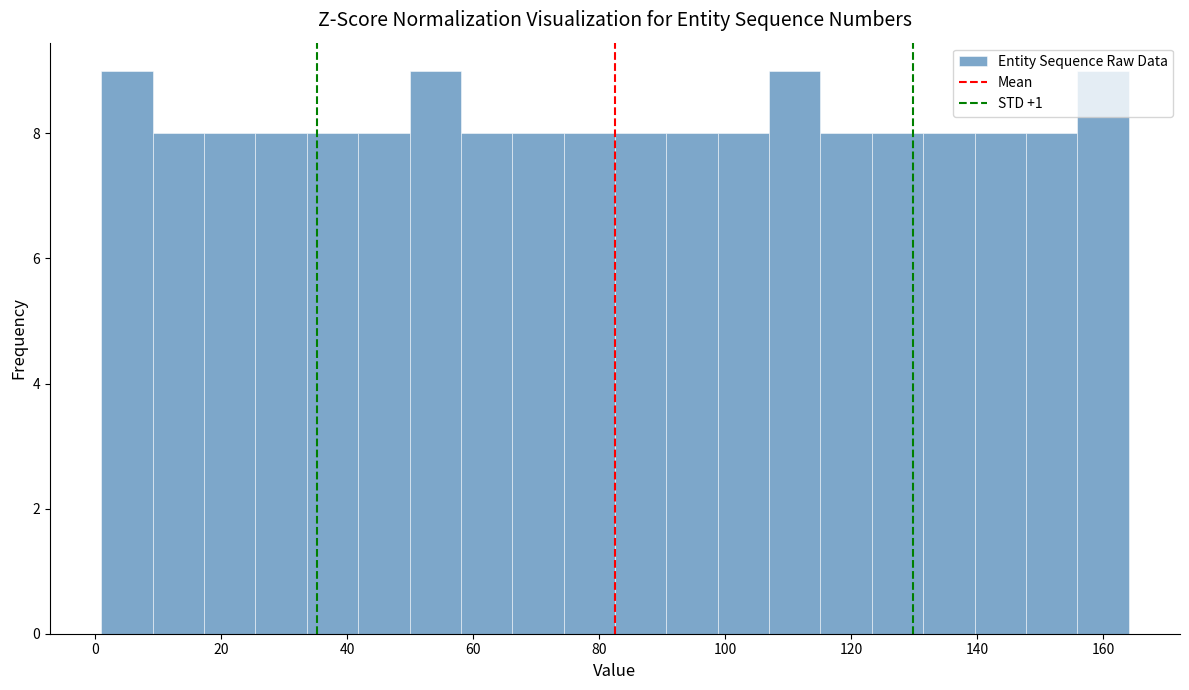

Reading left to right, list every bar in this chart as the range it spans on the x-axis followed by its height. Neither the bar edges nor the heights are printed on the chart, so give them approximately, as read against the axes.

2 to 10: 9
10 to 18: 8
18 to 26: 8
26 to 34: 8
34 to 42: 8
42 to 50: 8
50 to 58: 9
58 to 66: 8
66 to 74: 8
74 to 82: 8
82 to 90: 8
90 to 98: 8
98 to 106: 8
106 to 116: 9
116 to 124: 8
124 to 132: 8
132 to 140: 8
140 to 148: 8
148 to 156: 8
156 to 164: 9